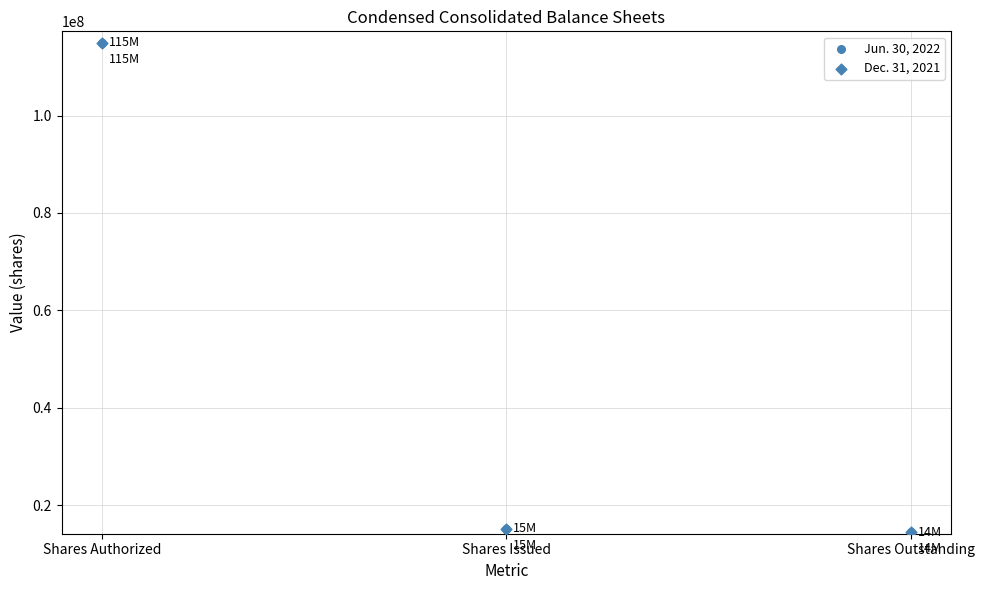

What are all the series names shown in the legend?

Jun. 30, 2022, Dec. 31, 2021